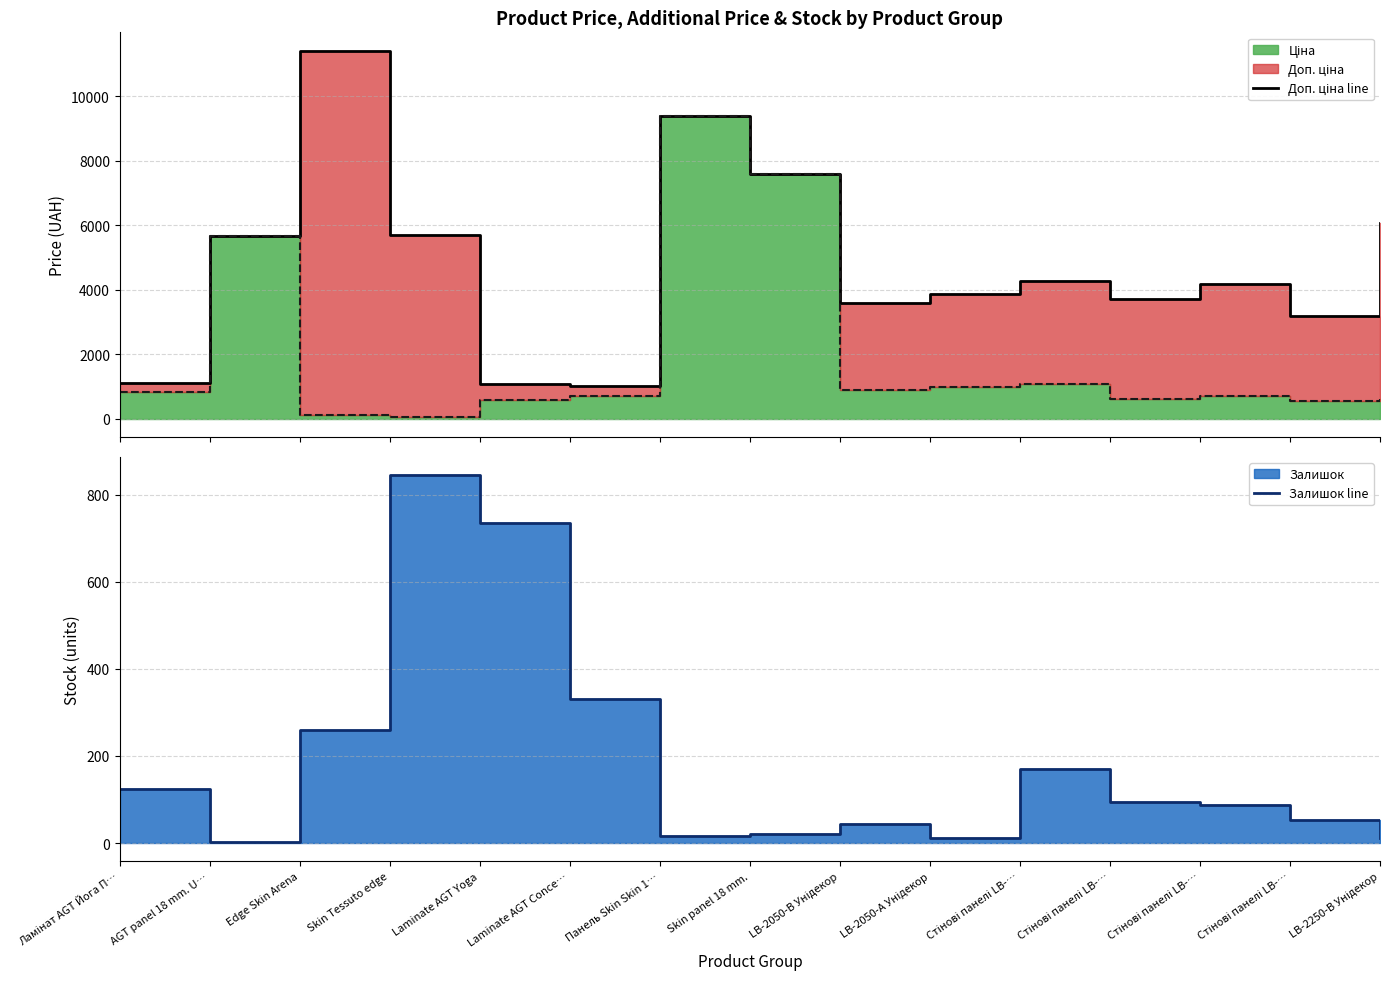

What is the label of the 6th point from the right?

LB-2050-А Унідекор